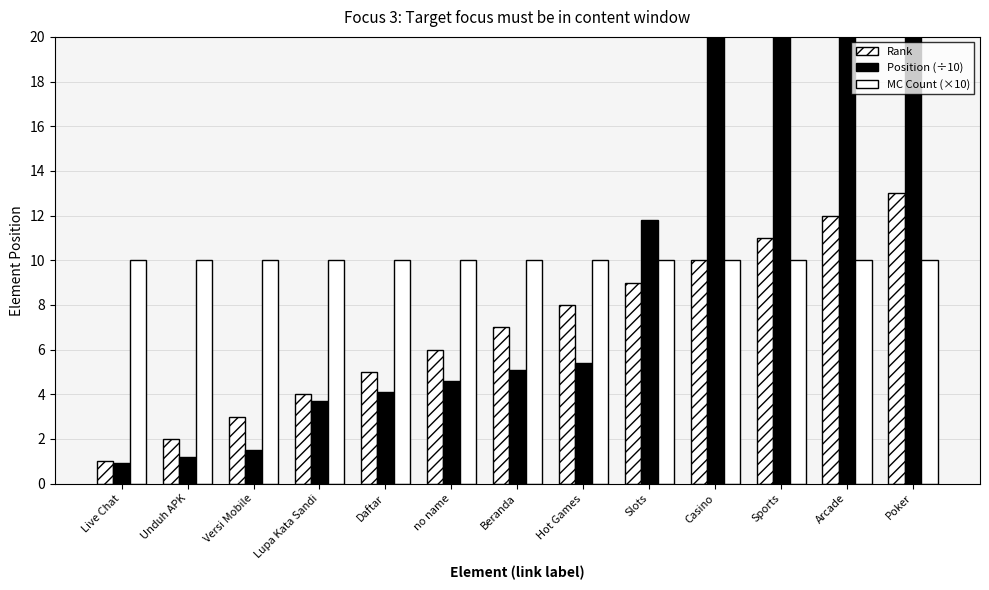

Which has a higher value, Live Chat or Daftar?

Daftar